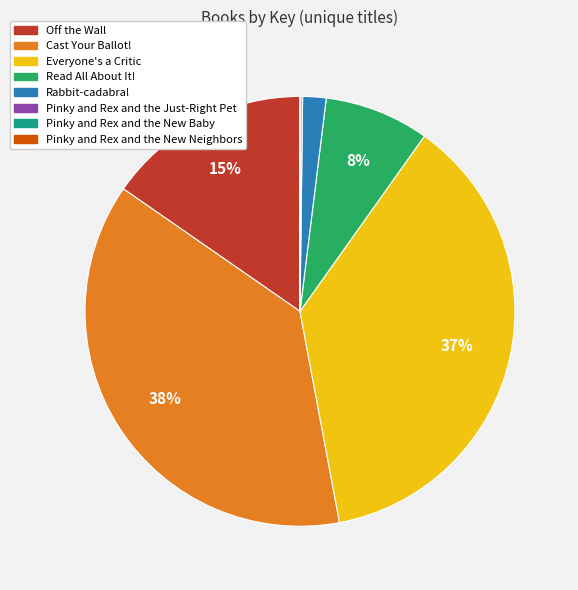

Is Everyone's a Critic the majority of the pie?

No